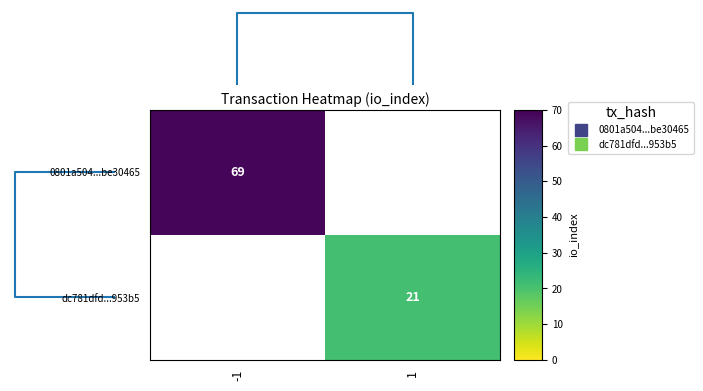

At how many categories does at least one series exceed 39?

1